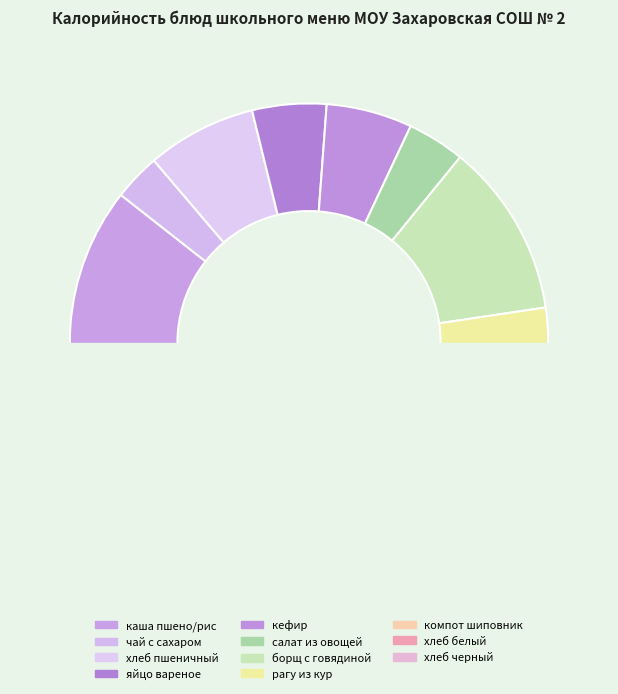

To the nearest percent, what portion does салат из овощ. represent?

4%